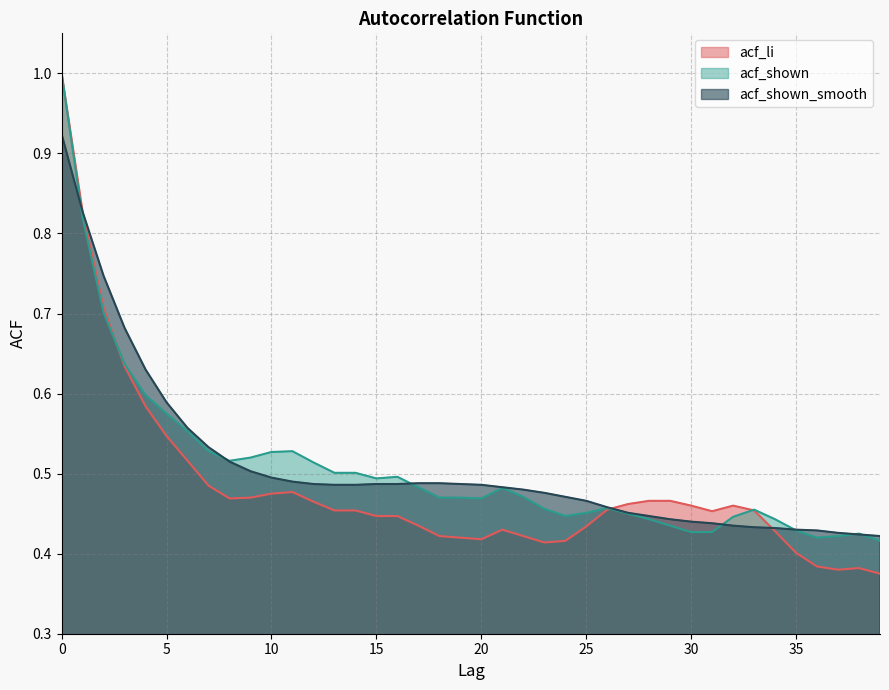

Reading left to right, list all the values displayed in this chart.

acf_li: 1.0	0.8	0.7	0.6	0.6	0.5	0.5	0.5	0.5	0.5	0.5	0.5	0.5	0.5	0.5	0.4	0.4	0.4	0.4	0.4	0.4	0.4	0.4	0.4	0.4	0.4	0.5	0.5	0.5	0.5	0.5	0.5	0.5	0.5	0.4	0.4	0.4	0.4	0.4	0.4
acf_shown: 1.0	0.8	0.7	0.6	0.6	0.6	0.6	0.5	0.5	0.5	0.5	0.5	0.5	0.5	0.5	0.5	0.5	0.5	0.5	0.5	0.5	0.5	0.5	0.5	0.4	0.5	0.5	0.5	0.4	0.4	0.4	0.4	0.4	0.5	0.4	0.4	0.4	0.4	0.4	0.4
acf_shown_smooth: 0.9	0.8	0.7	0.7	0.6	0.6	0.6	0.5	0.5	0.5	0.5	0.5	0.5	0.5	0.5	0.5	0.5	0.5	0.5	0.5	0.5	0.5	0.5	0.5	0.5	0.5	0.5	0.5	0.4	0.4	0.4	0.4	0.4	0.4	0.4	0.4	0.4	0.4	0.4	0.4